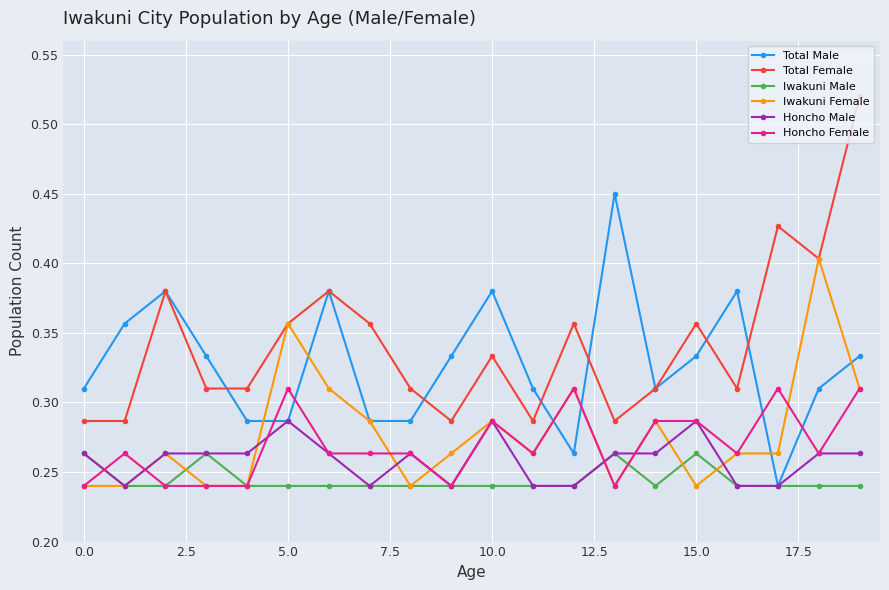

Which series has the largest total across all categories?

Total Female